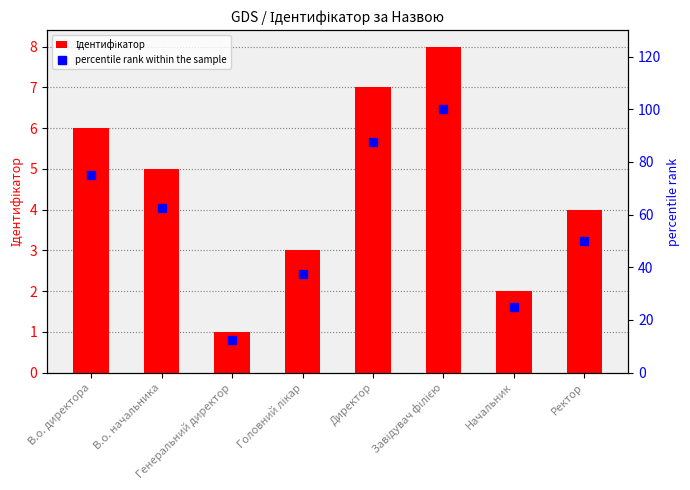

What is the value of the percentile rank within the sample bar at the 5th from the left?

87.5